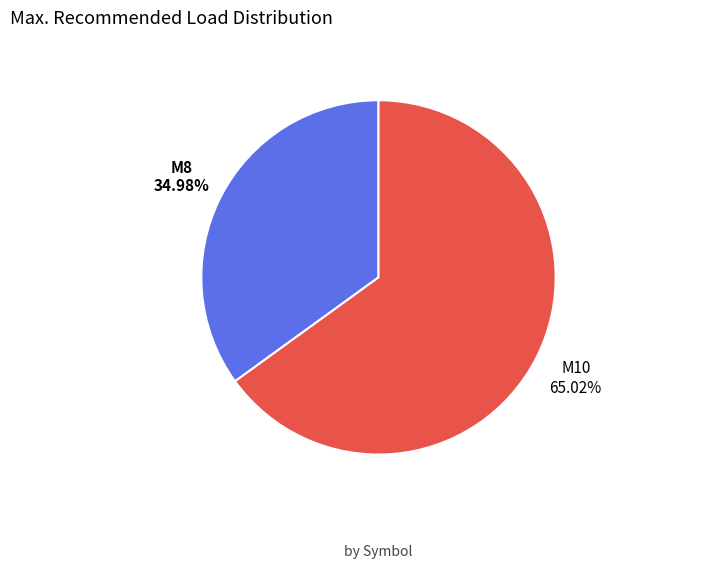

To the nearest percent, what portion does M10 represent?

65%